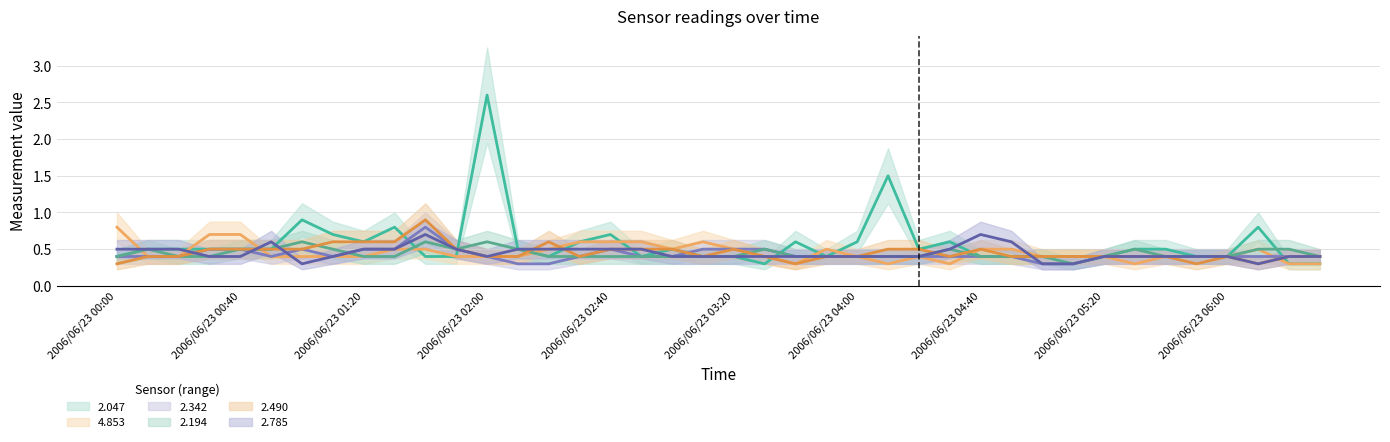

The 2.194 series shows 0.4 at 2006/06/23 03:20. True or false?

True